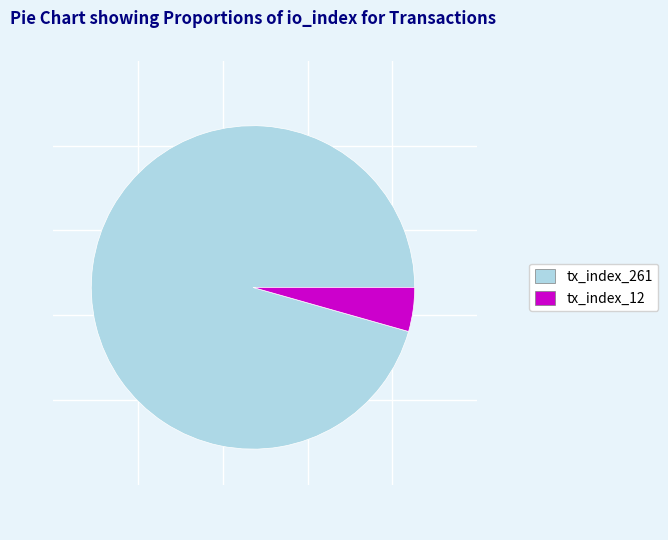

True or false: tx_index_12 accounts for 4% of the total.

True